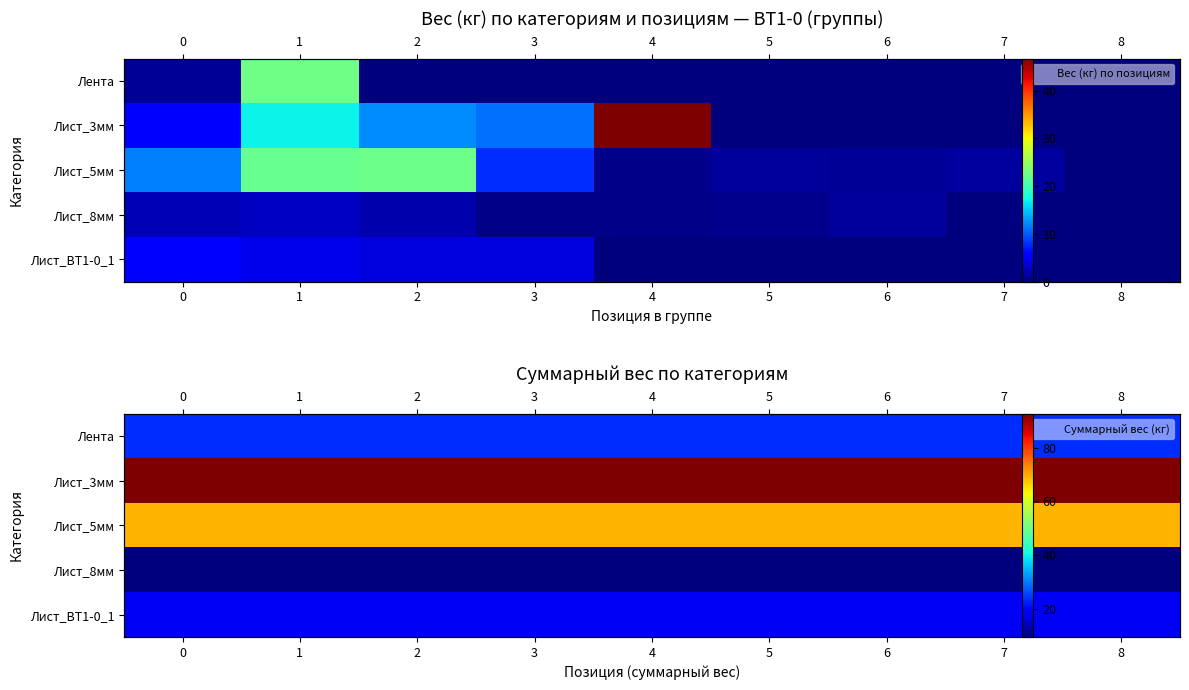

What is the total value across all series at 7?

212.9